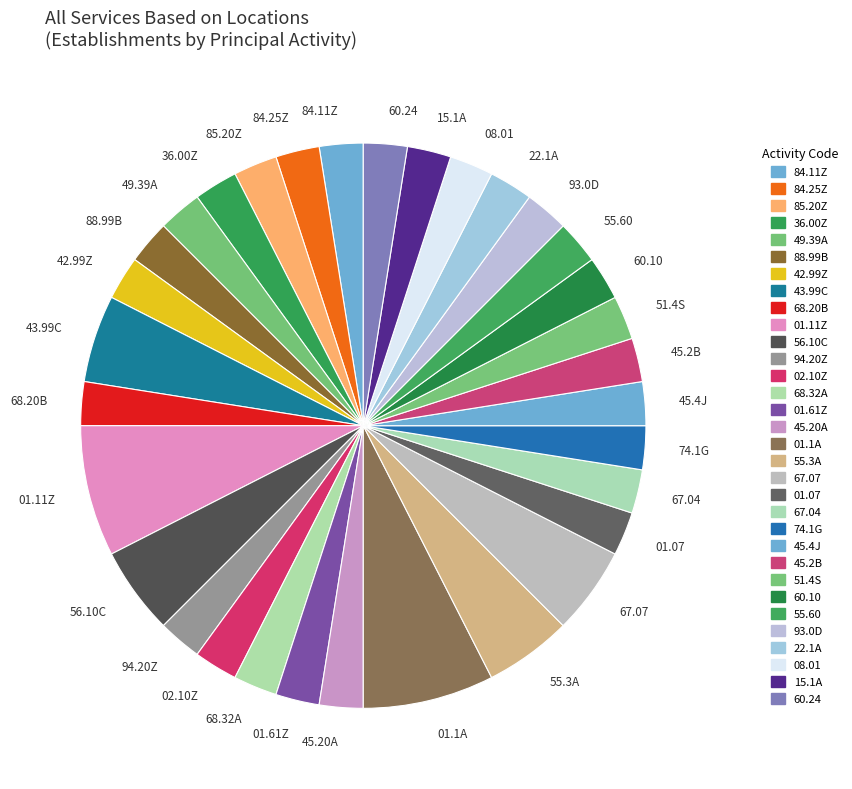

What is the ratio of the value at 68.32A to the value at 55.60?

1.0